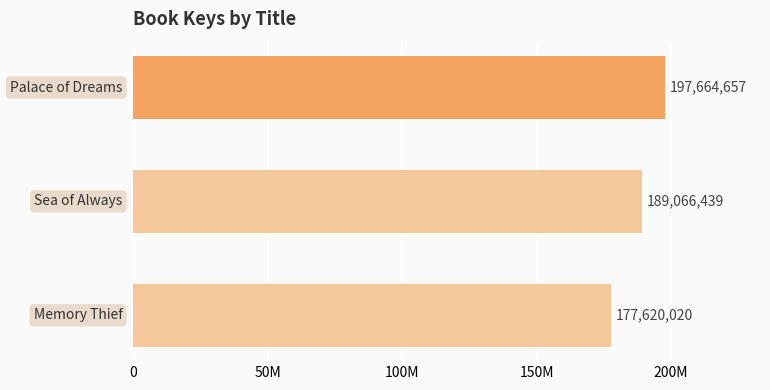

Are the bars horizontal?

Yes